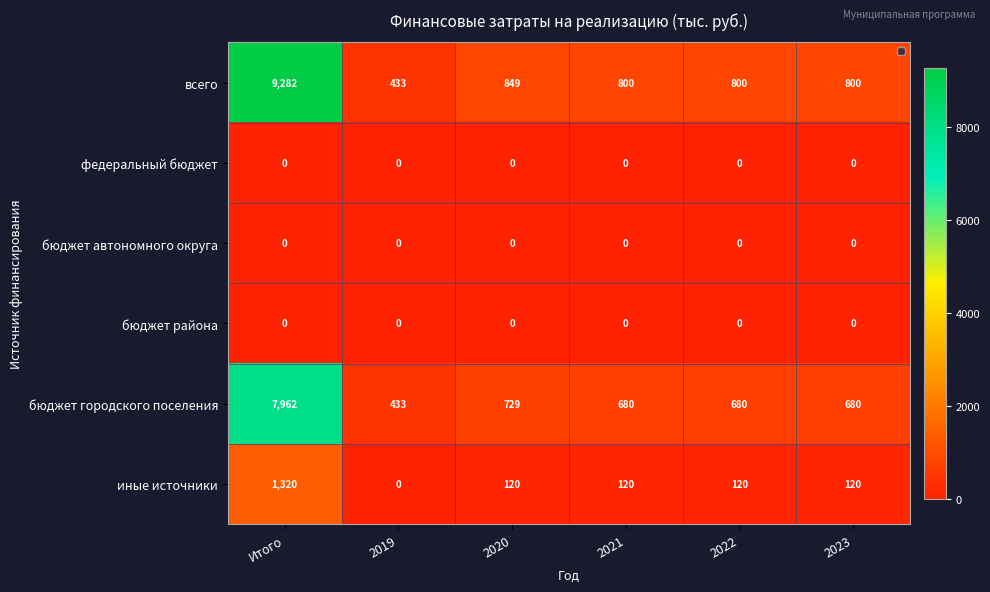

At how many categories does at least one series exceed 8601?

1